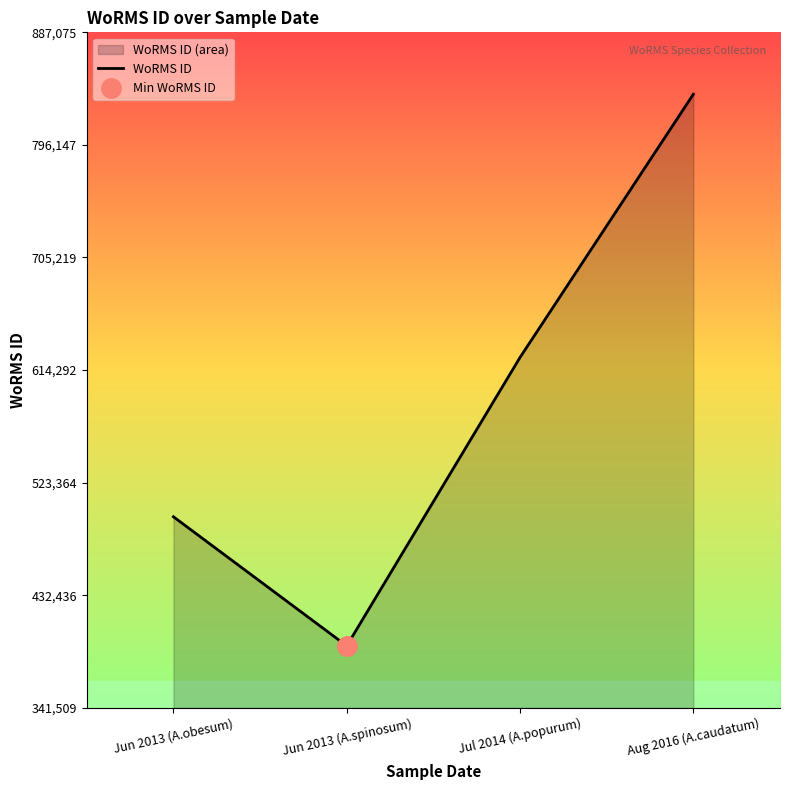

What is the ratio of the value at Aug 2016 (A.caudatum) to the value at Jun 2013 (A.spinosum)?

2.1